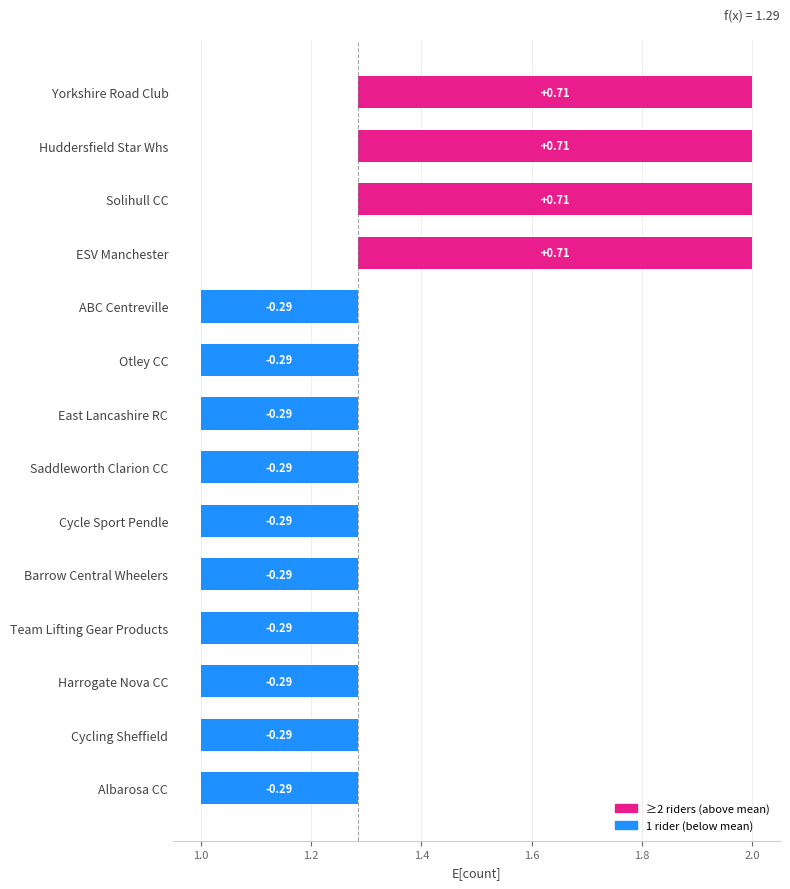

What is the greatest value displayed?

0.7